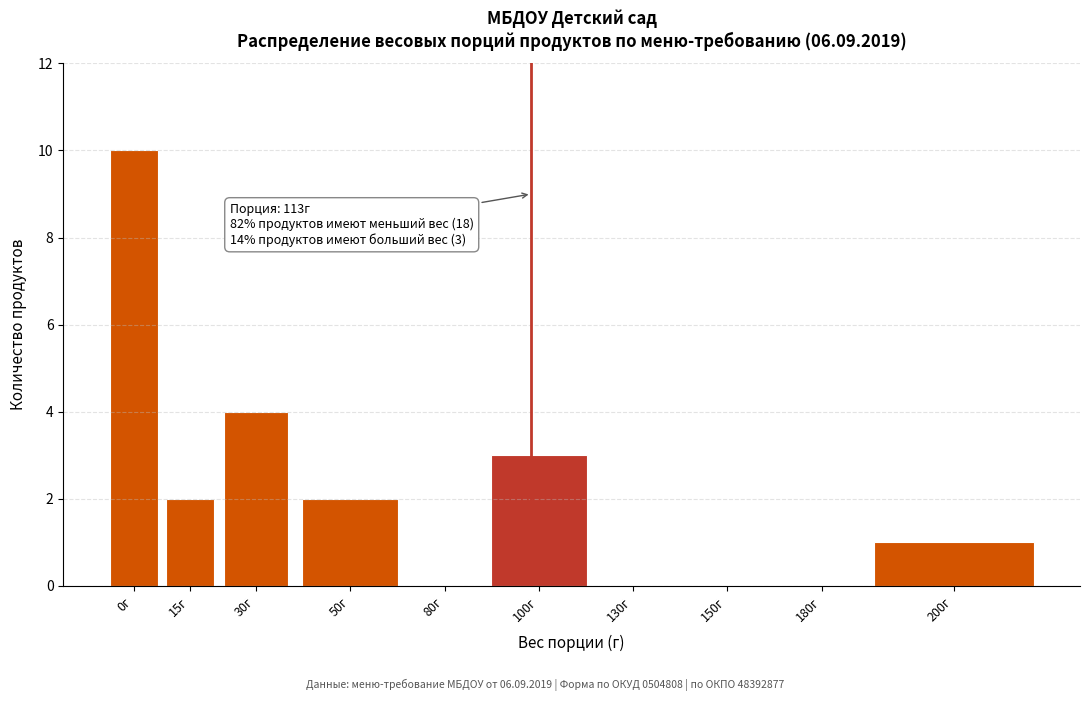

Reading left to right, transcribe all the data shown in this chart.

0г=10	15г=2	30г=4	50г=2	80г=0	100г=3	130г=0	150г=0	180г=0	200г=1